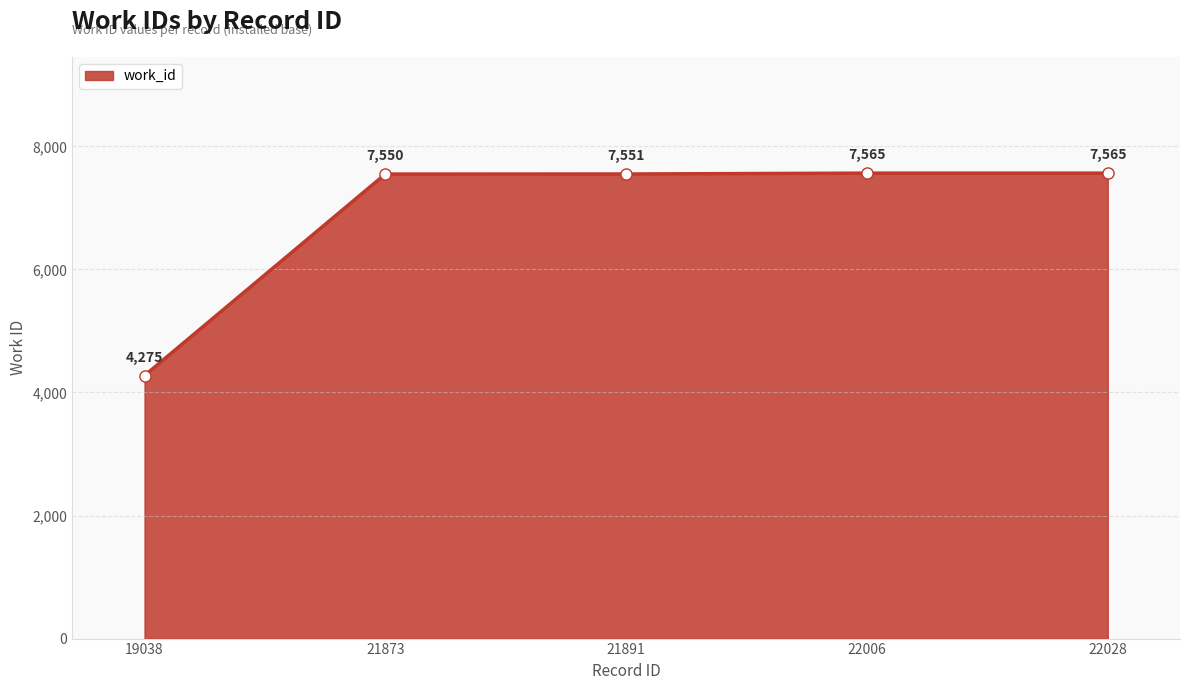

True or false: the data has more than 1 interior local peaks.

False